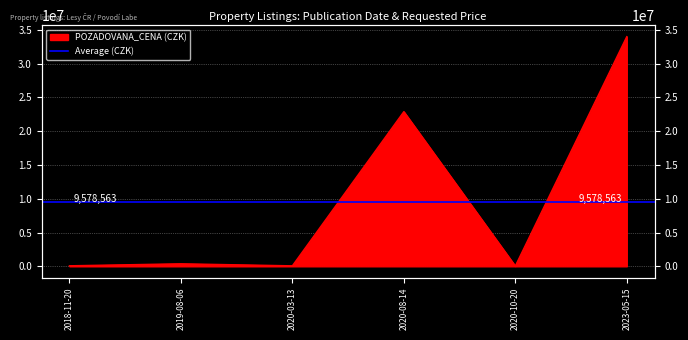

List the labels in order of value, smallest first.

2020-10-20, 2020-03-13, 2018-11-20, 2019-08-06, 2020-08-14, 2023-05-15